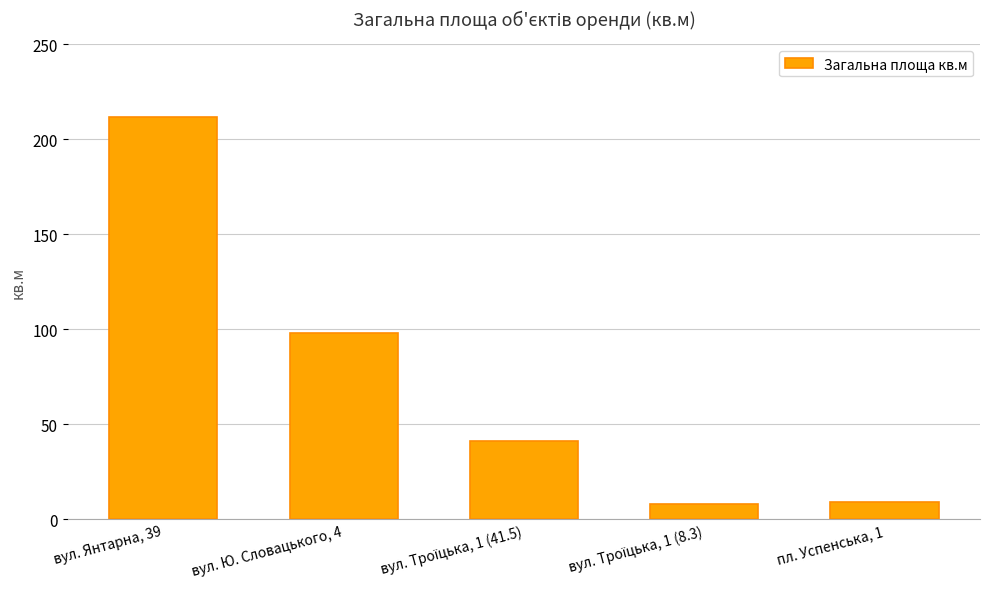

Is it true that the value at вул. Ю. Словацького, 4 is 98.1?

True